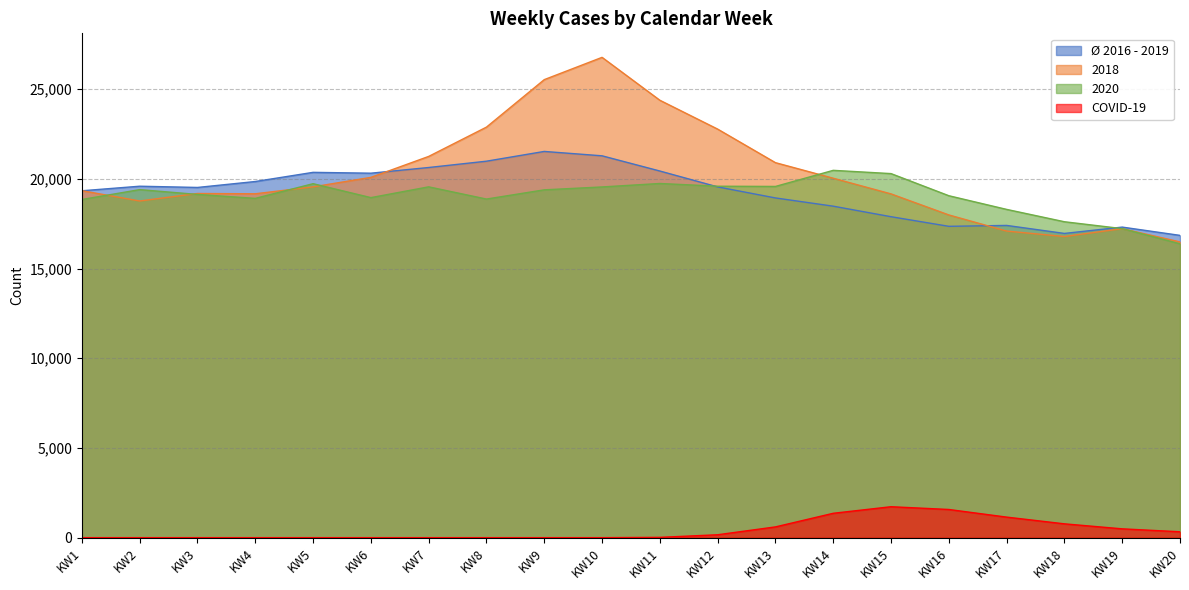

True or false: COVID-19 has more than 1 interior local peaks.

False